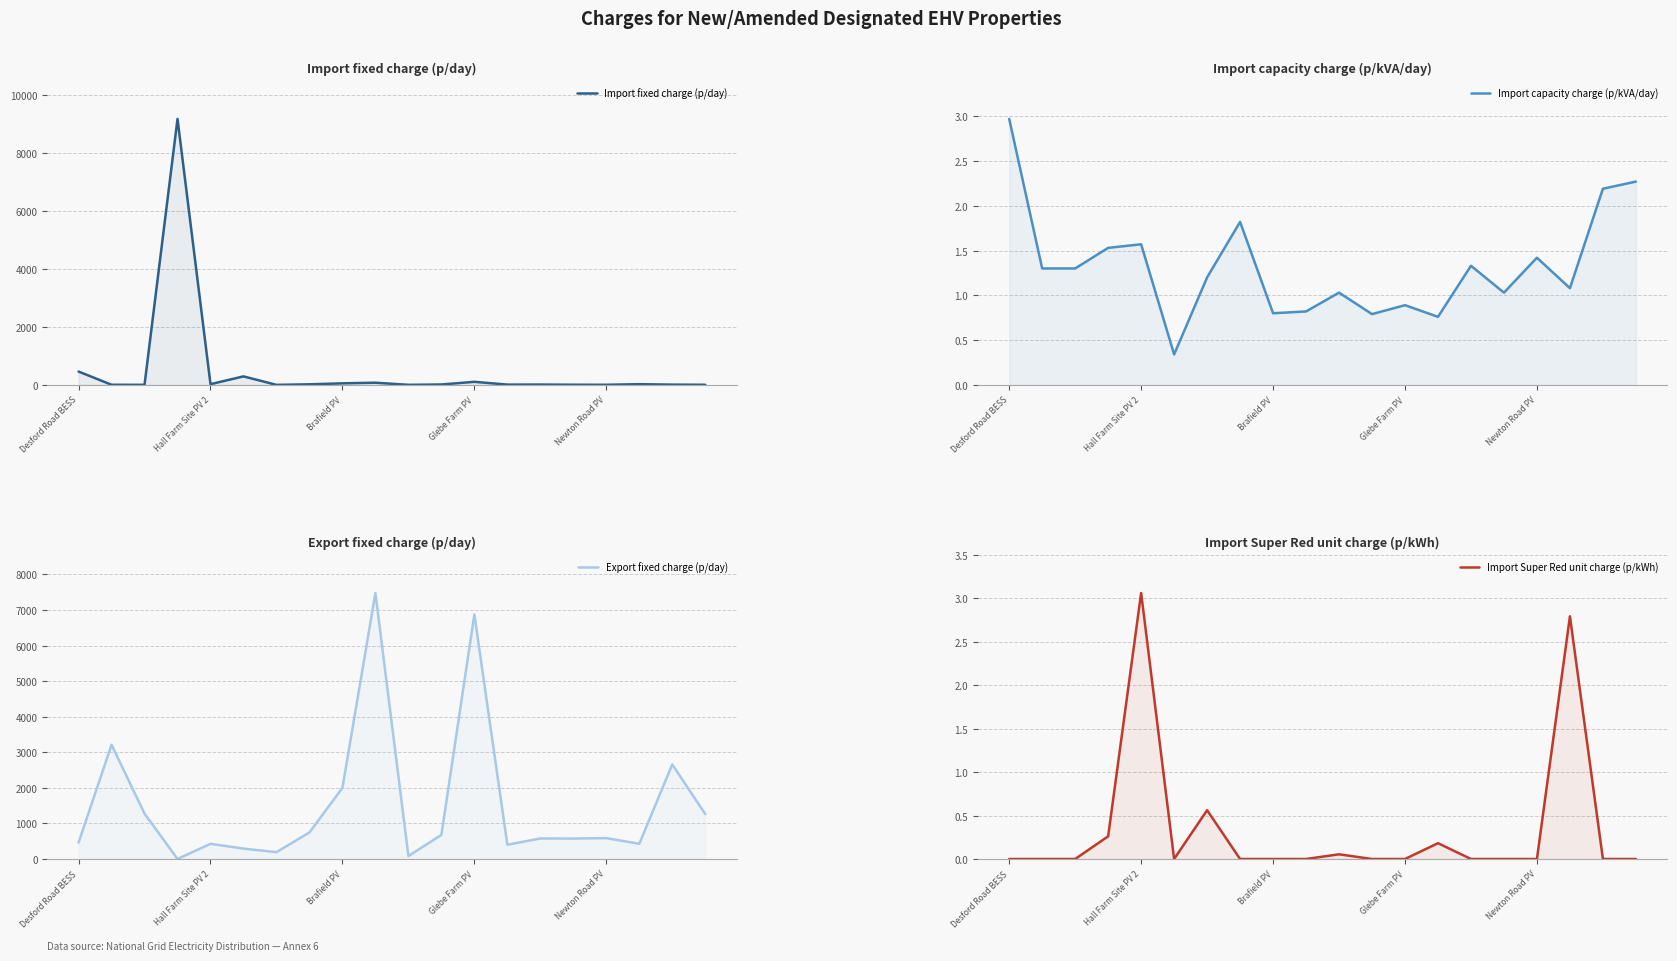

What is the sum of all Import capacity charge (p/kVA/day) values?

26.4